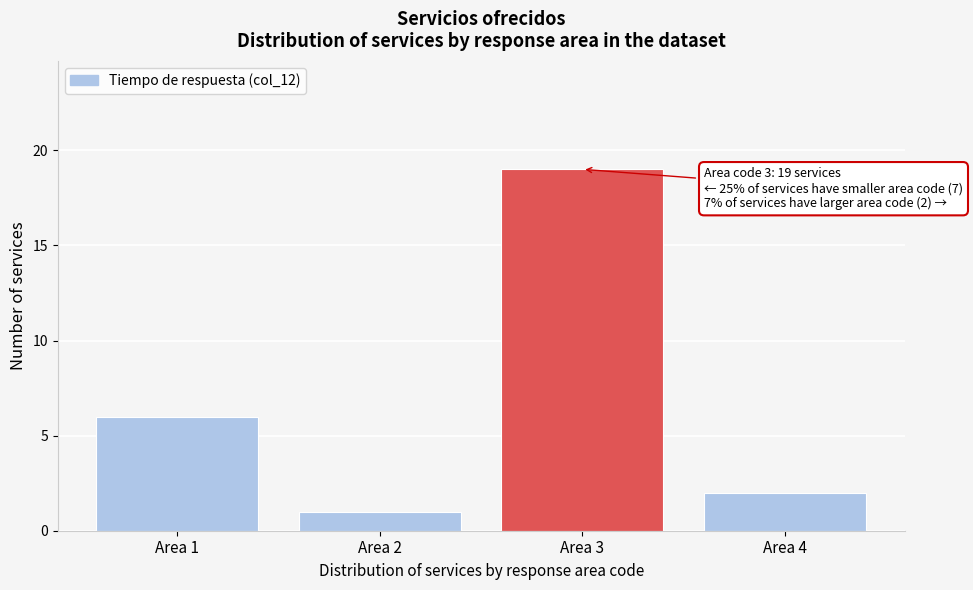

Over which range of the x-axis is the bar tallest?

2.5 to 3.5